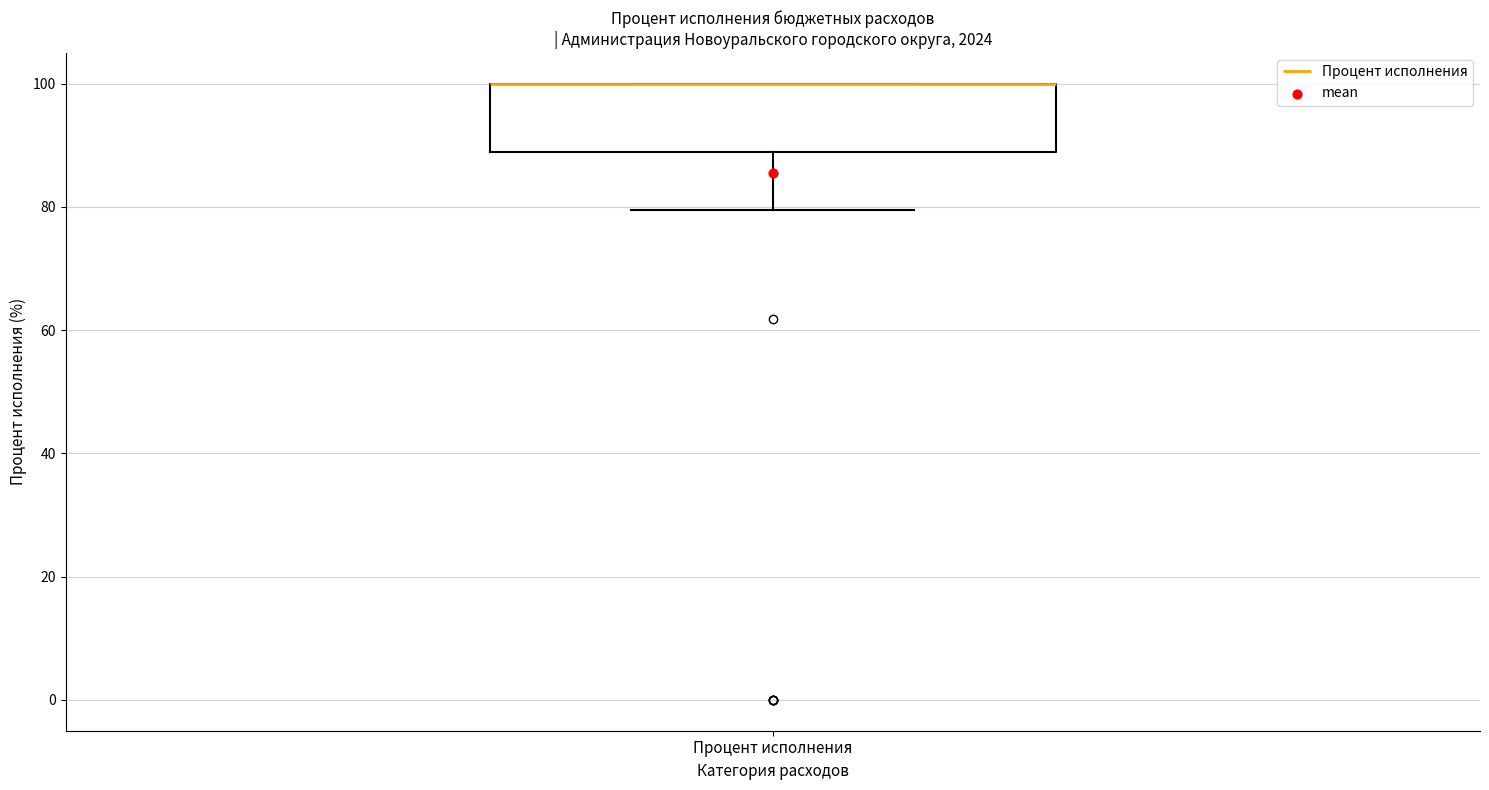

Transcribe this box plot: give where the median line is, the range the box spans, and where the two whiskers end, as read against the y-axis. The values are not printed on the chart, so give them approximately, as read against the axis.

median 100 (drawn on the box's upper edge), box 88 to 100, whiskers 80 to 100